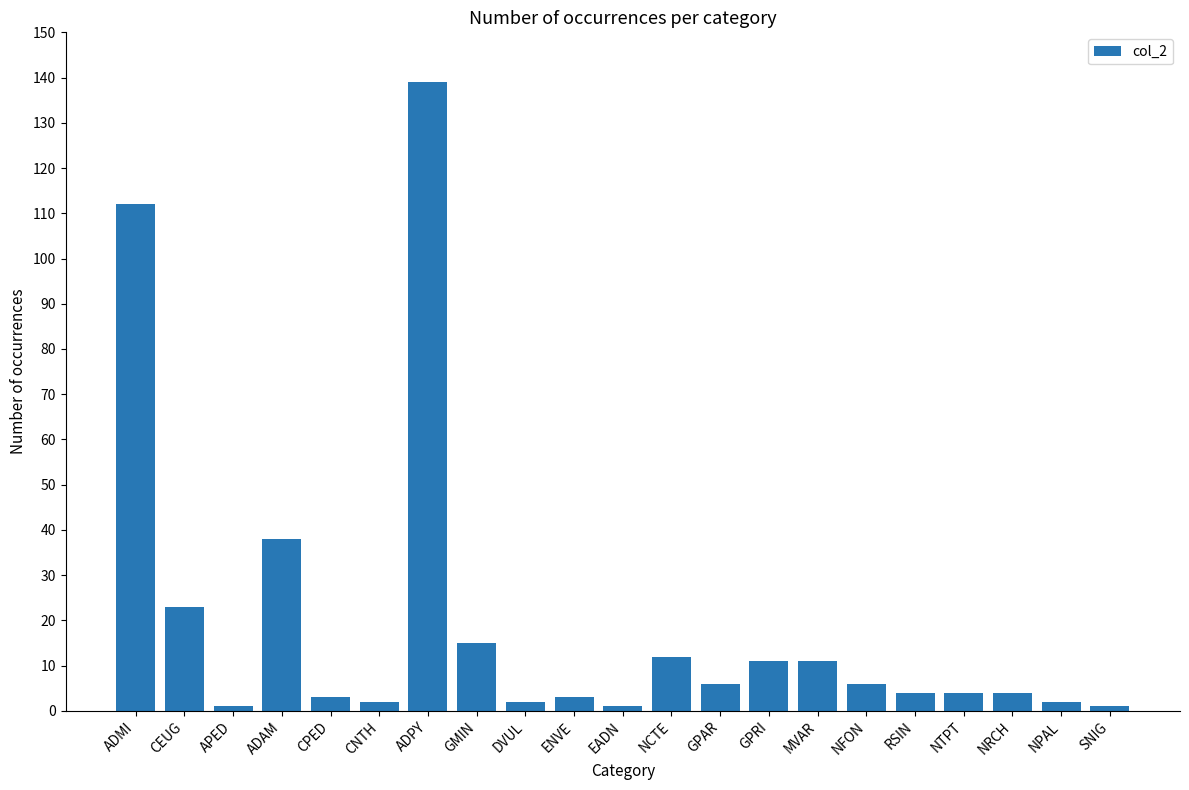

What is the greatest value displayed?

139